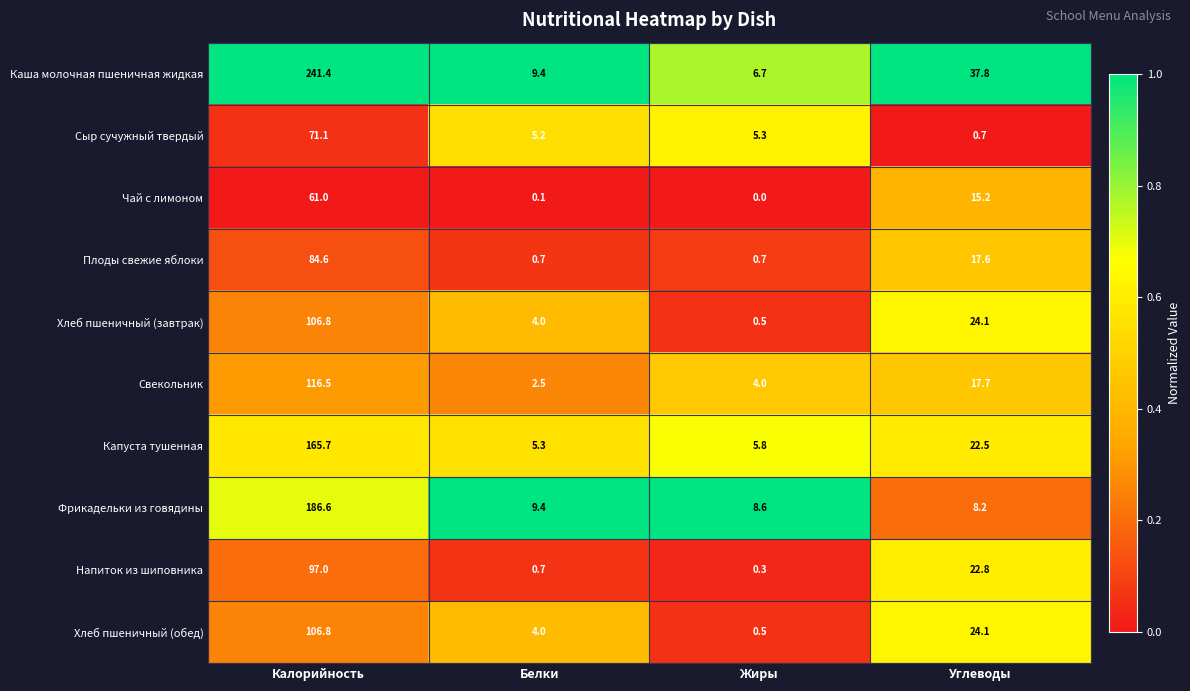

Which label corresponds to the smallest value in the chart?

Жиры